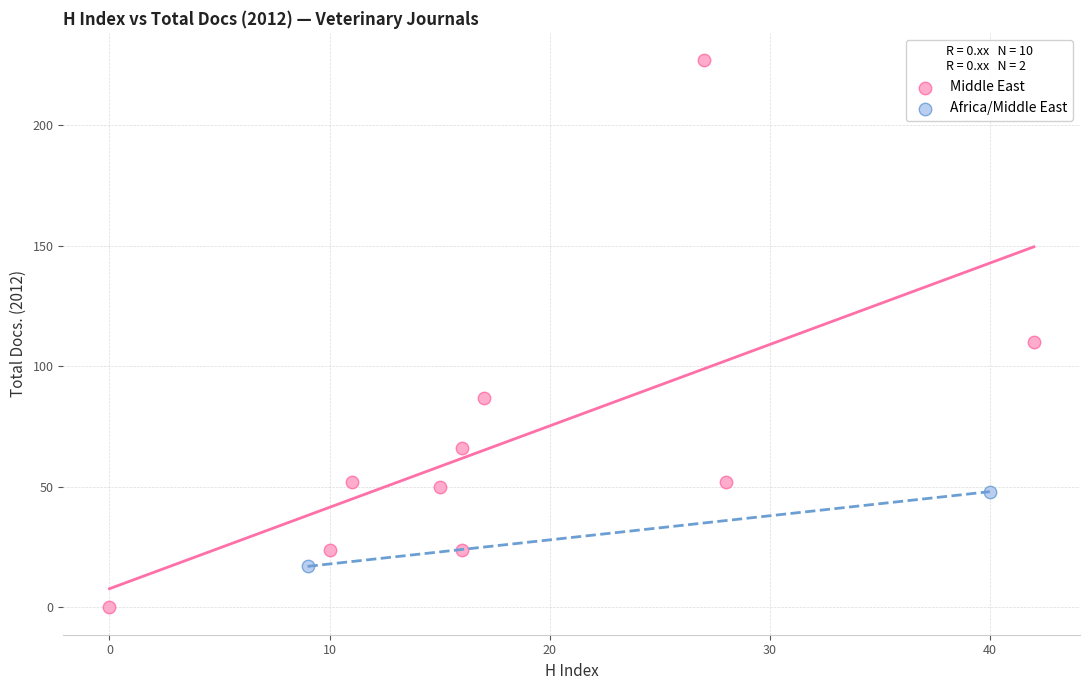

Which series contains the highest Y value?

Middle East